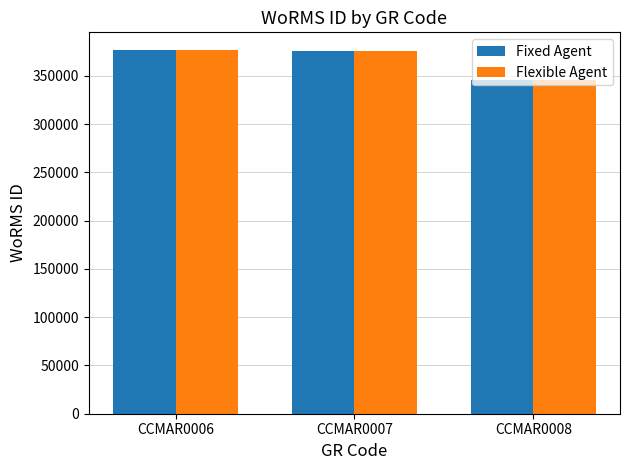

At how many categories does at least one series exceed 361446?

2